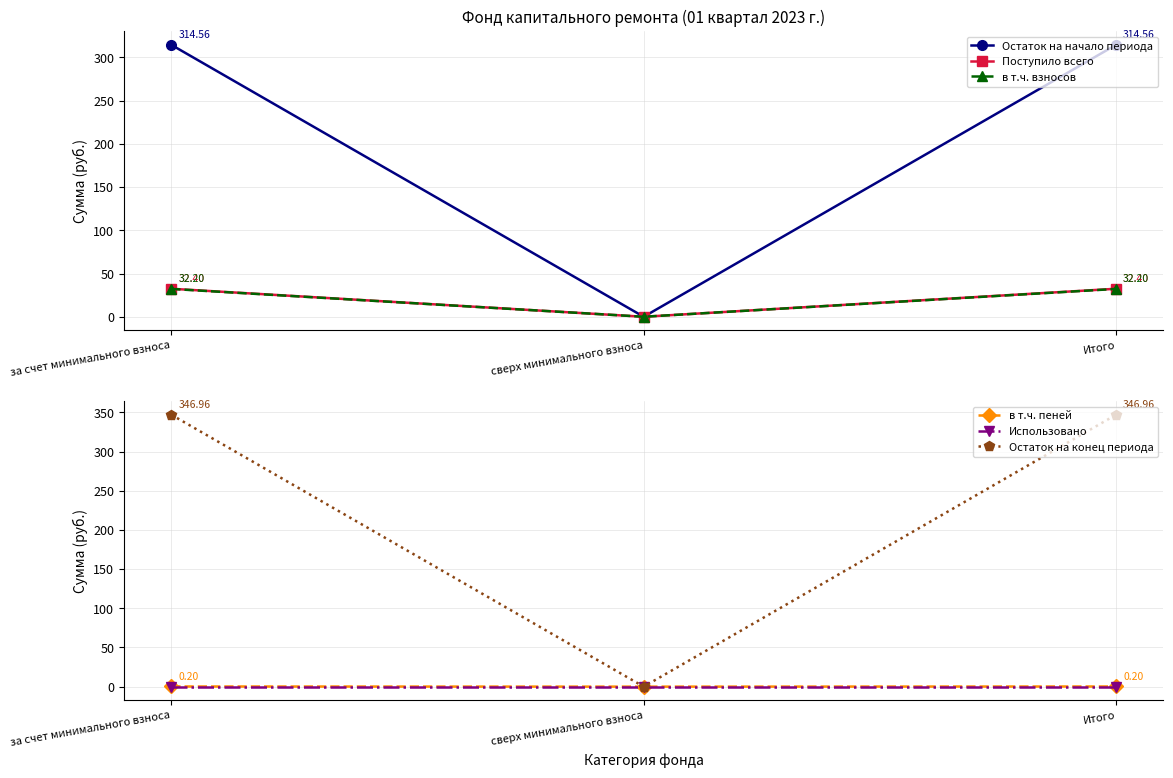

Between за счет минимального взноса and Итого, which is larger?

за счет минимального взноса